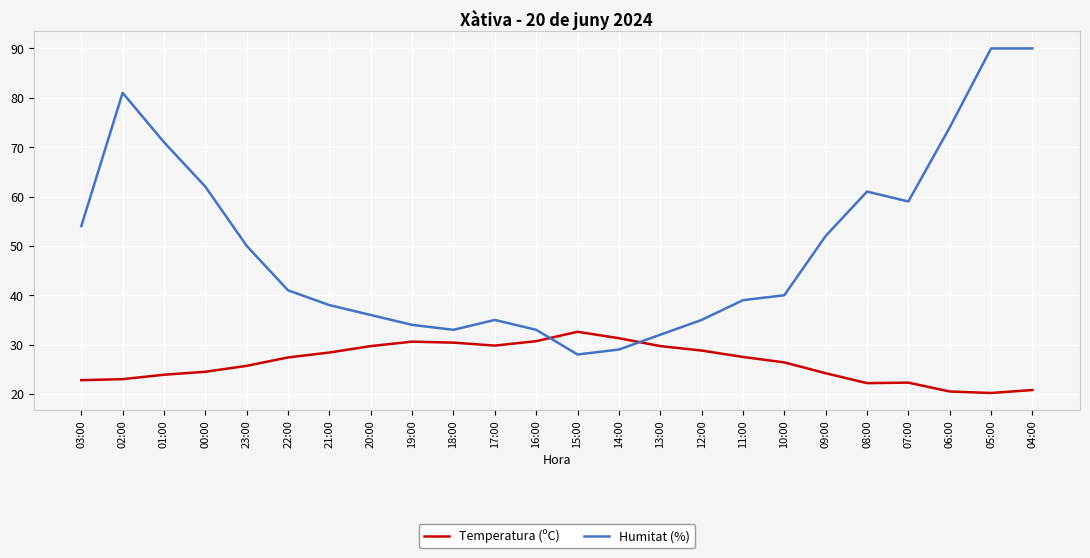

Which series has the largest total across all categories?

Humitat (%)